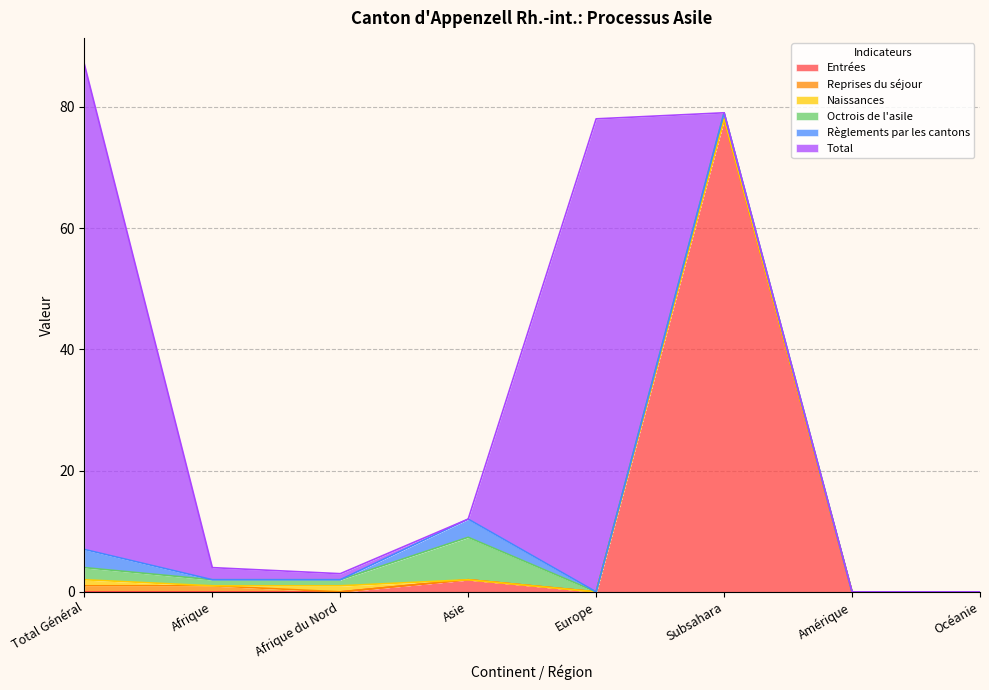

Which series has the largest total across all categories?

Total